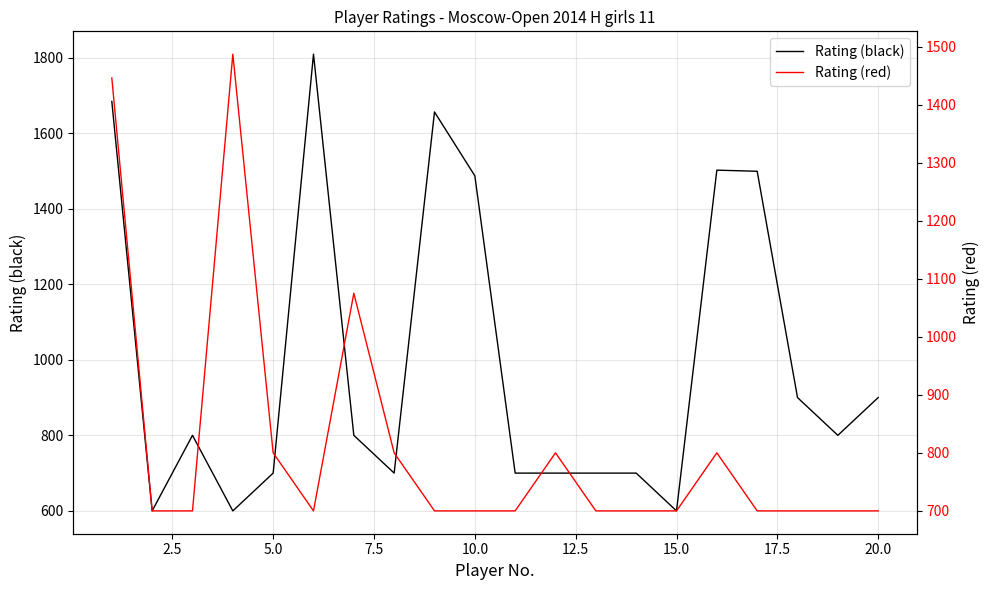

How many series are shown in this chart?

2